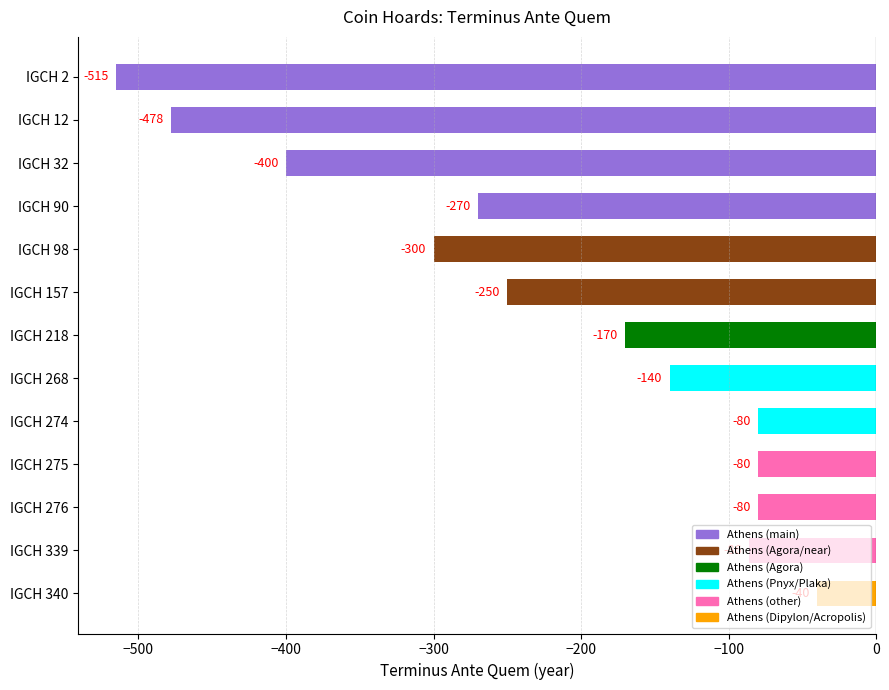

What is the difference between the values at IGCH 98 and IGCH 32?

100